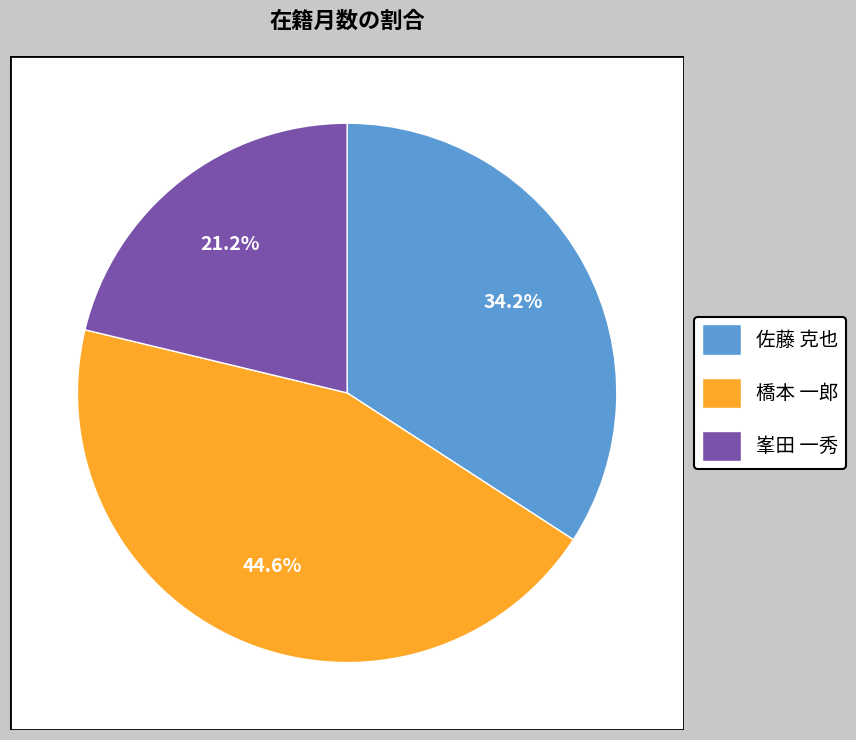

How many slices are in this pie chart?

3